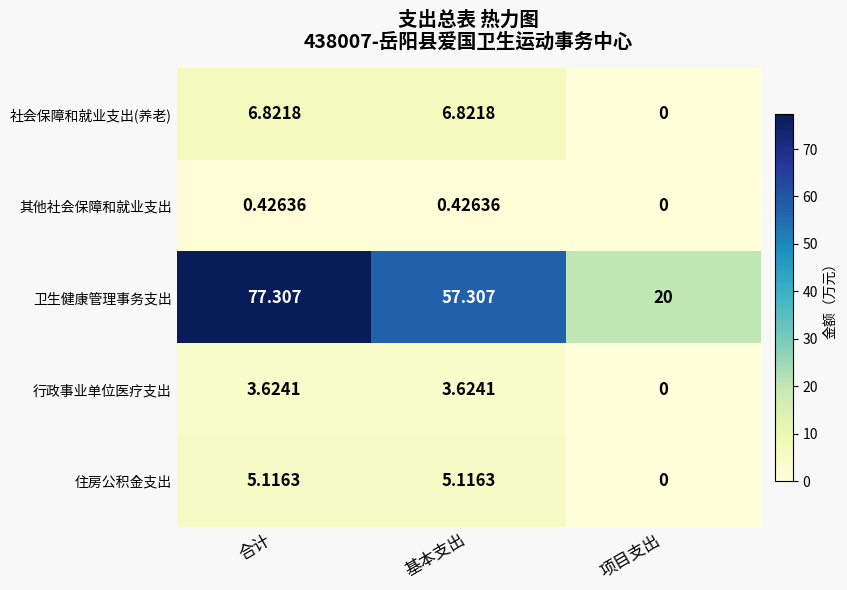

List the series in order of their peak value, lowest first.

其他社会保障和就业支出, 行政事业单位医疗支出, 住房公积金支出, 社会保障和就业支出(养老), 卫生健康管理事务支出